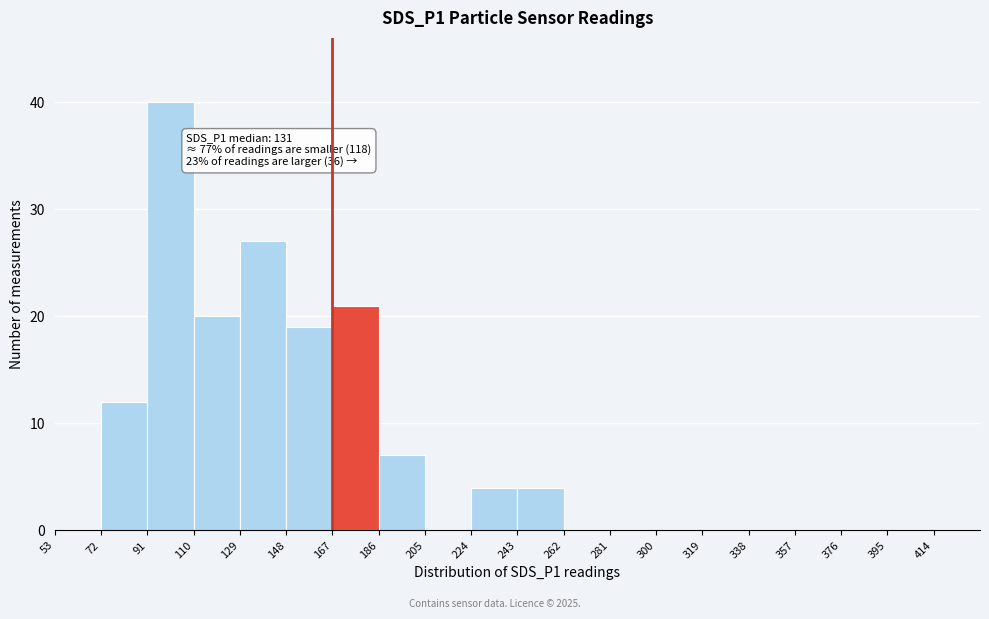

Over which range of the x-axis is the bar tallest?

91 to 110